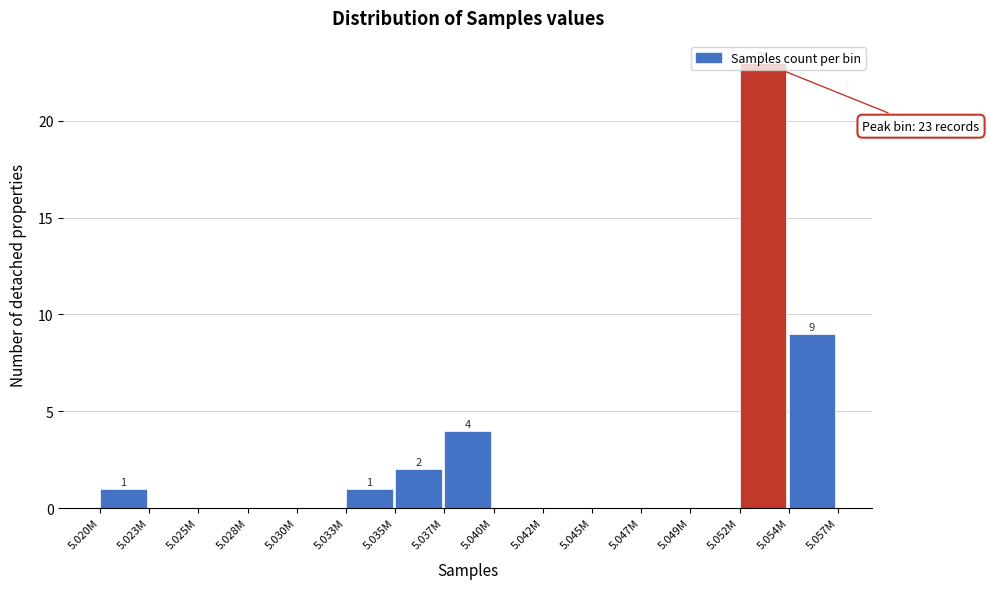

Where is the data nearest to the value 11?

5.054M